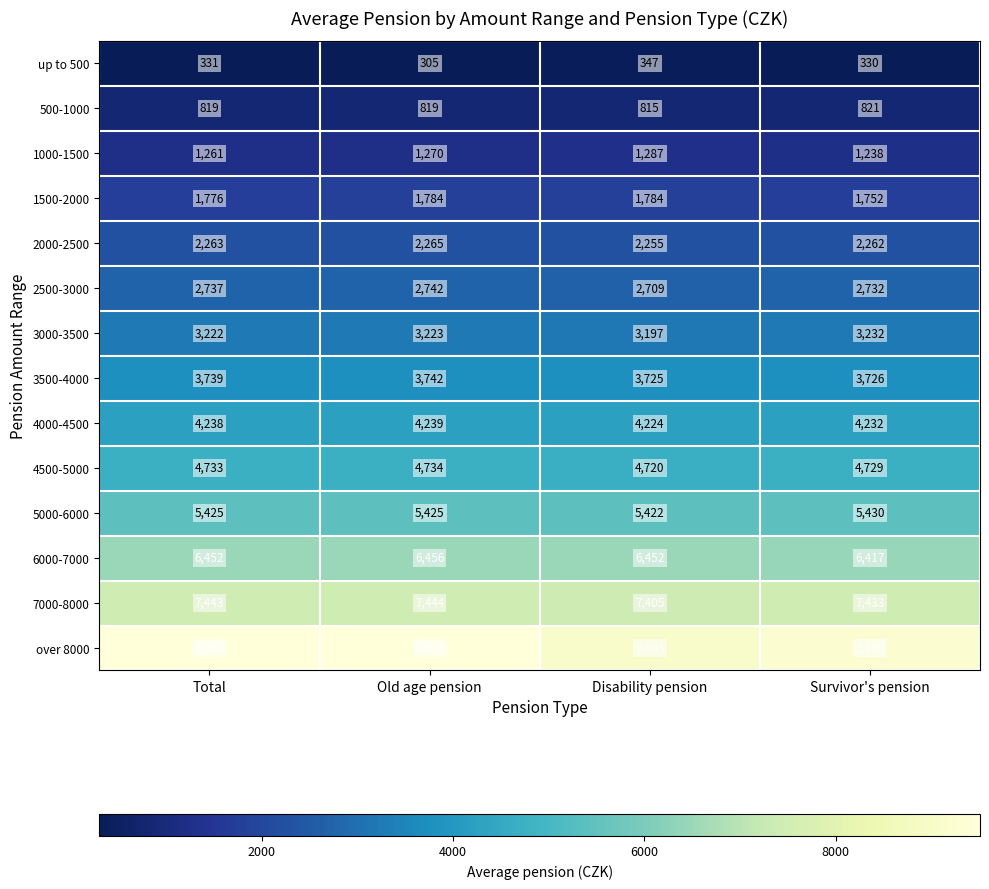

The 1500-2000 series shows 2769 at Disability pension. True or false?

False